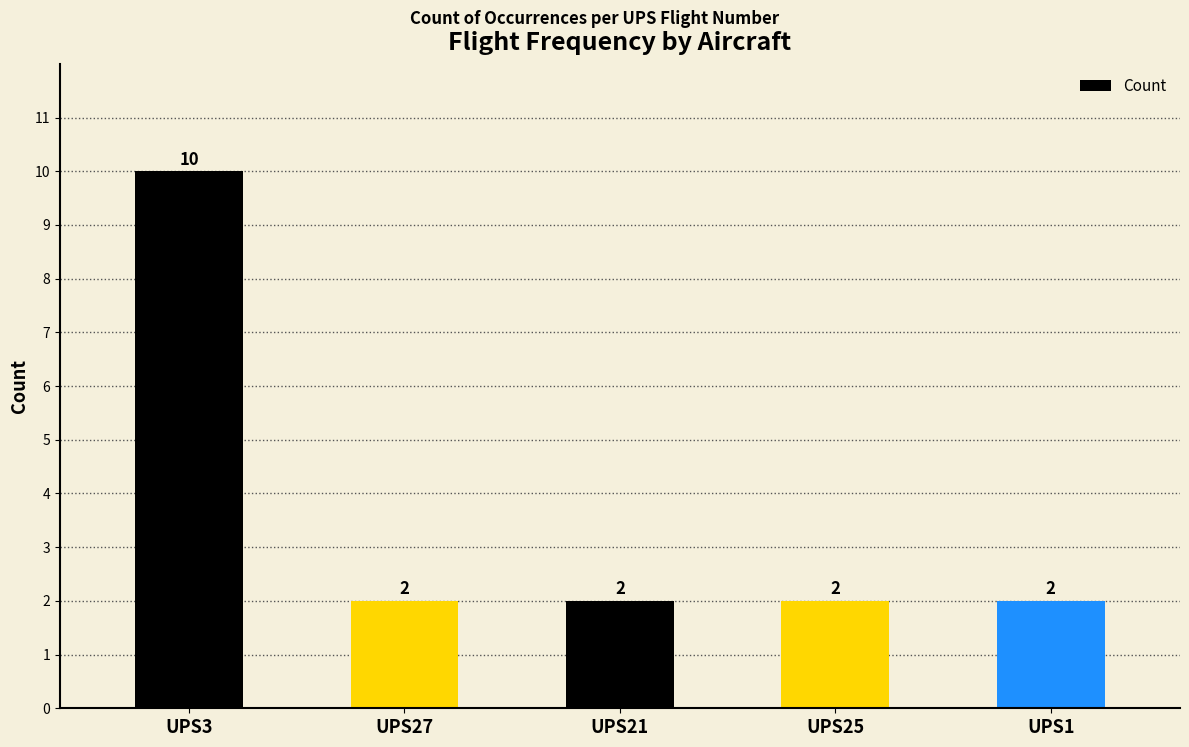

What is the change in value from UPS3 to UPS25?

-8